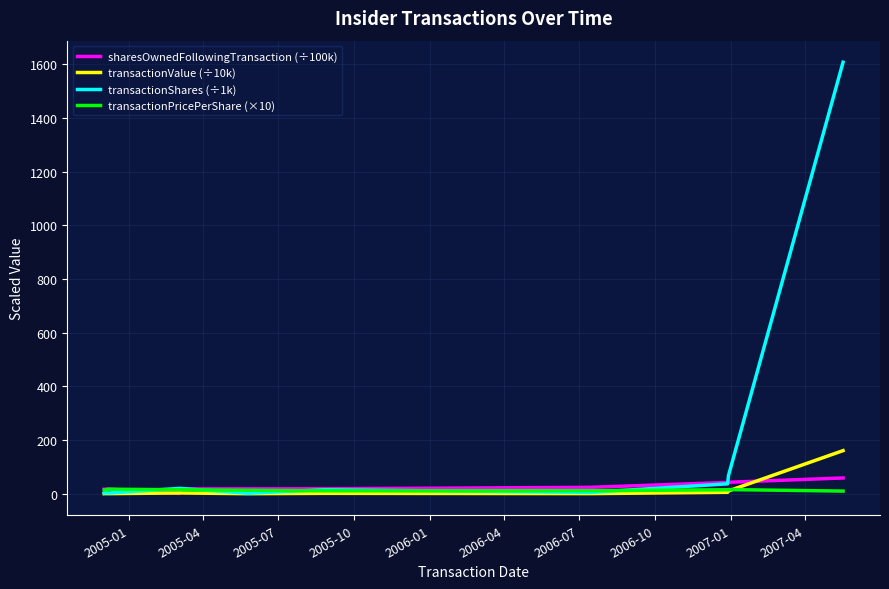

Which series has the widest spread of values?

transactionShares (÷1k)